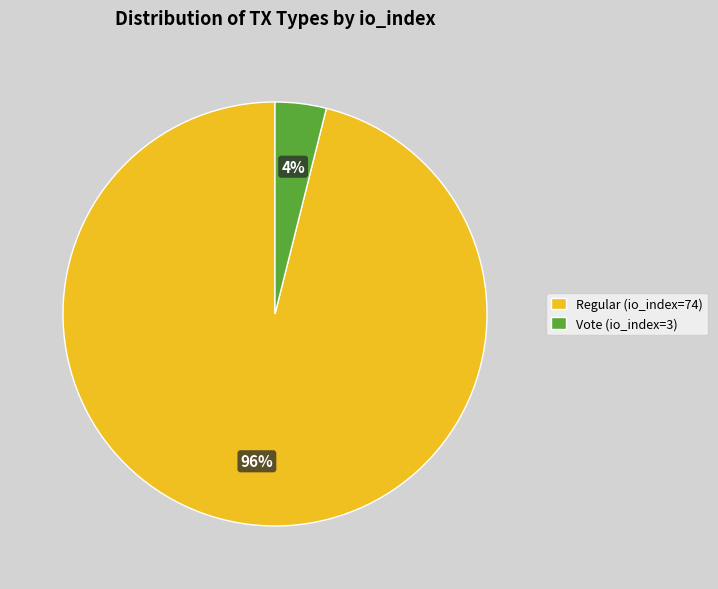

Does Vote (io_index=3) represent more than half of the total?

No